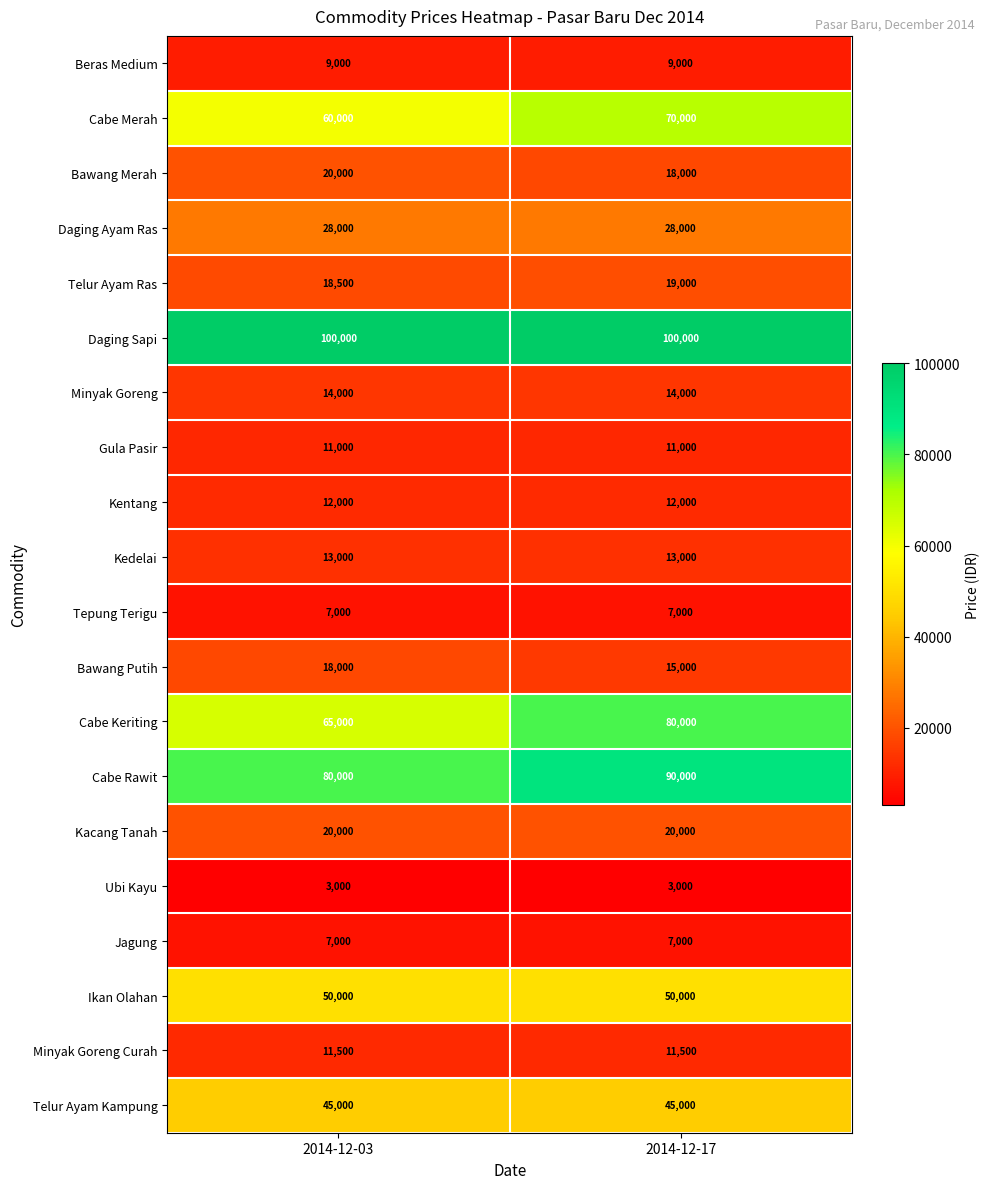

Which series has the largest range (max minus min)?

Cabe Keriting